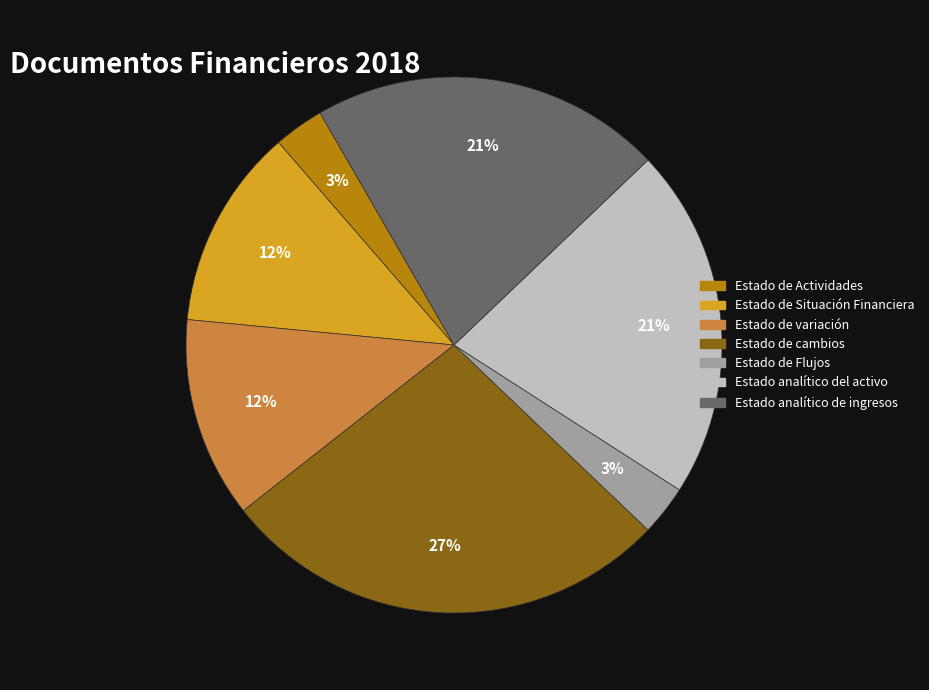

Is there a majority slice in this chart?

No